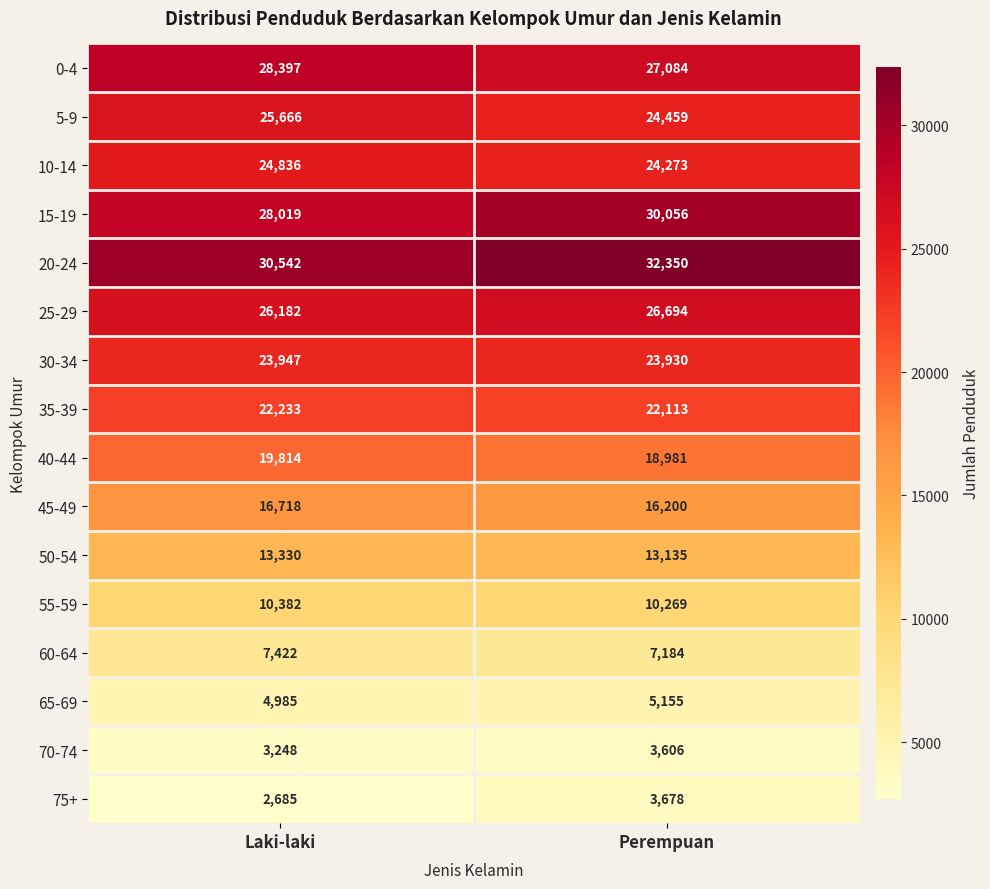

True or false: 10-14 has a value of 38448 at Laki-laki.

False